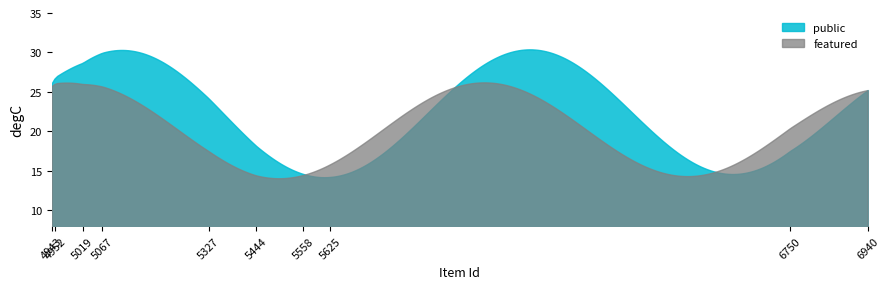

How many lines are shown in the chart?

2